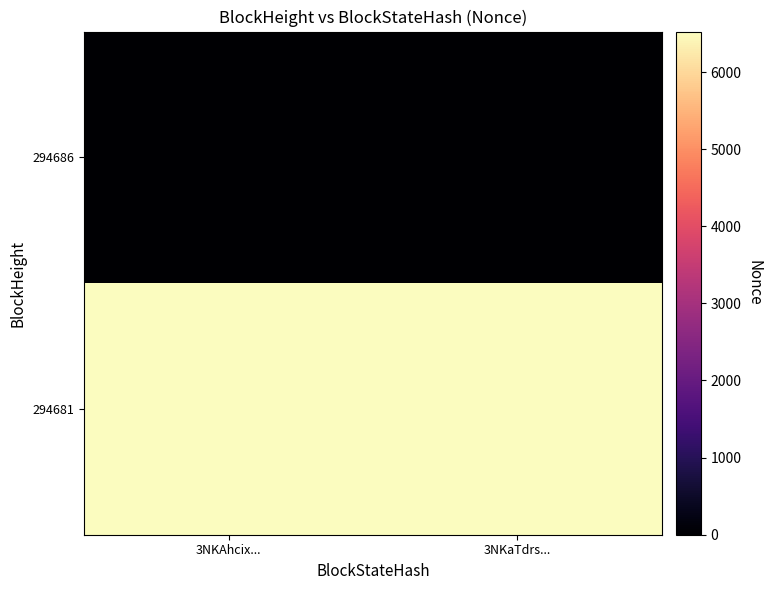

Rank the series by their maximum value, from highest to lowest.

294681, 294686